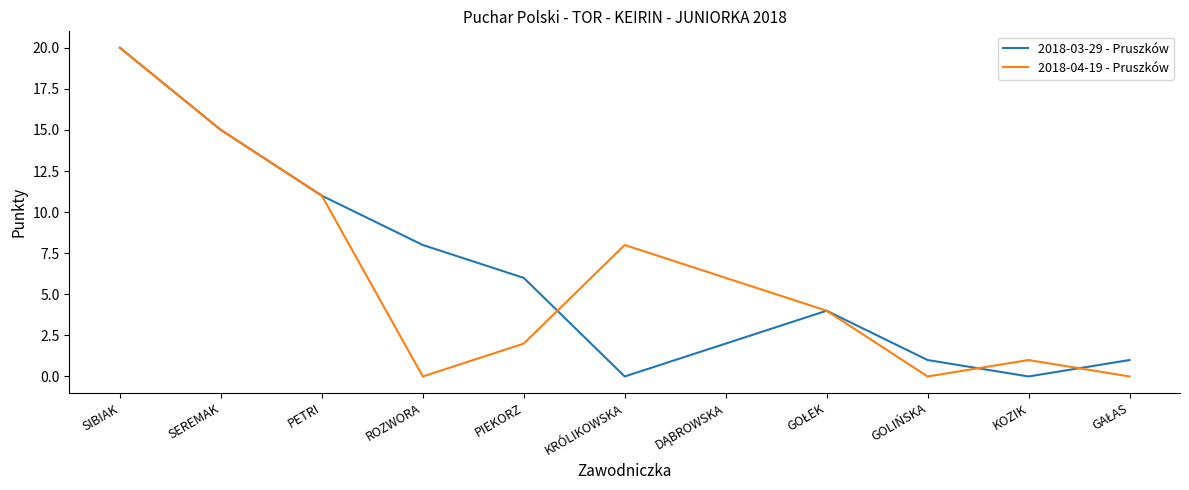

What is the average value of the 2018-04-19 - Pruszków series?

6